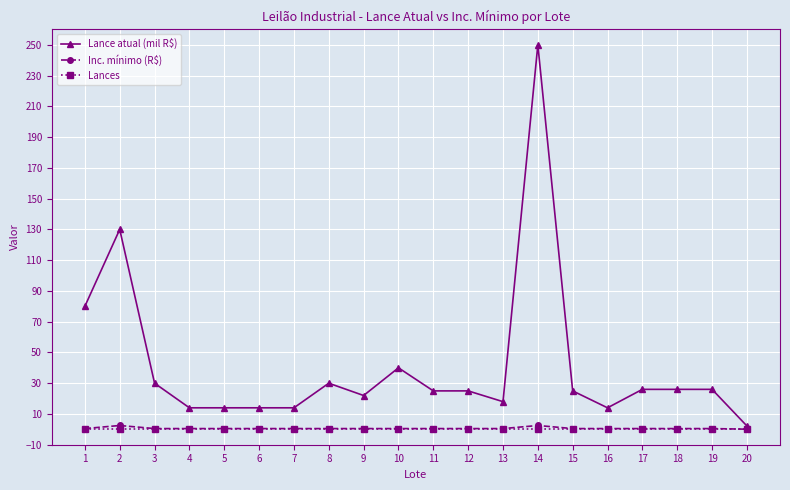

Is the value of Lance atual (mil R$) at 17 greater than the value of Inc. mínimo (R$) at 14?

Yes